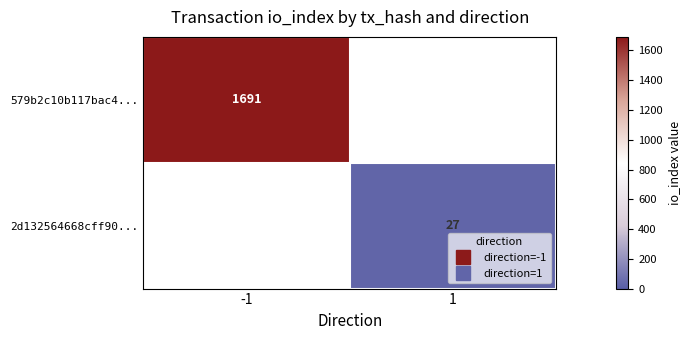

Is the value of 2d132564668cff90... at 1 greater than the value of 579b2c10b117bac4... at -1?

No